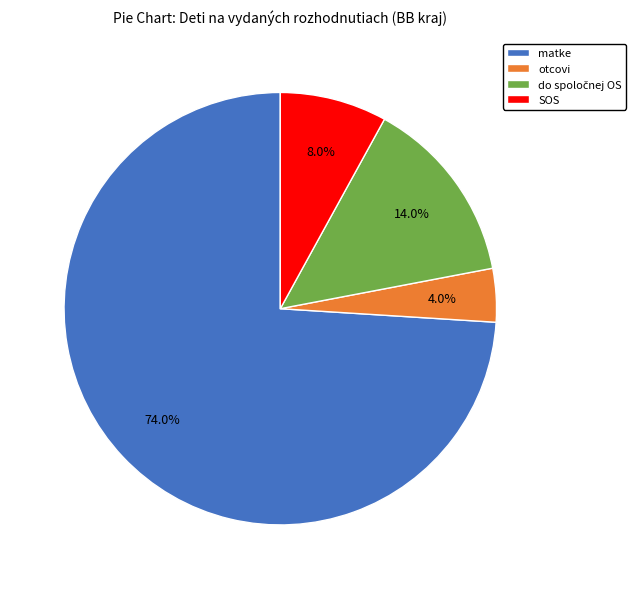

Which category has the biggest portion of the pie?

matke